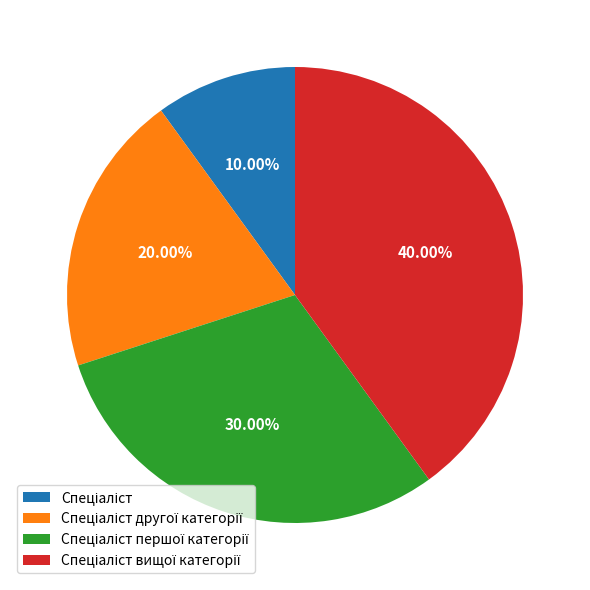

Is there a majority slice in this chart?

No